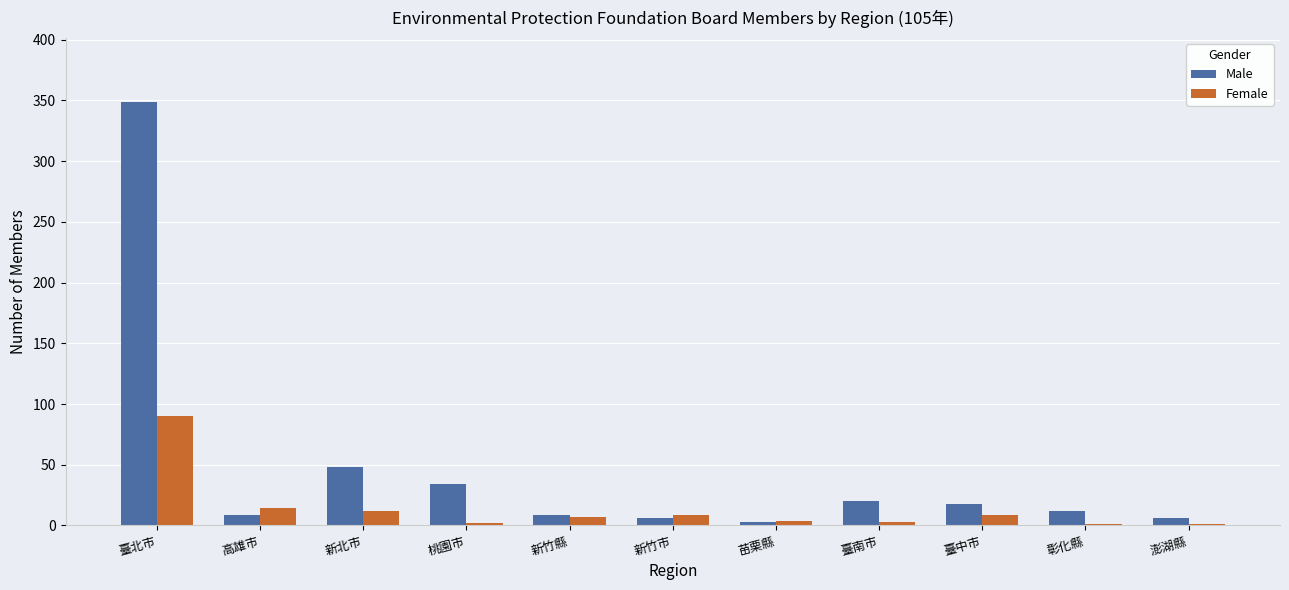

Is it true that Male equals 60 at 桃園市?

False